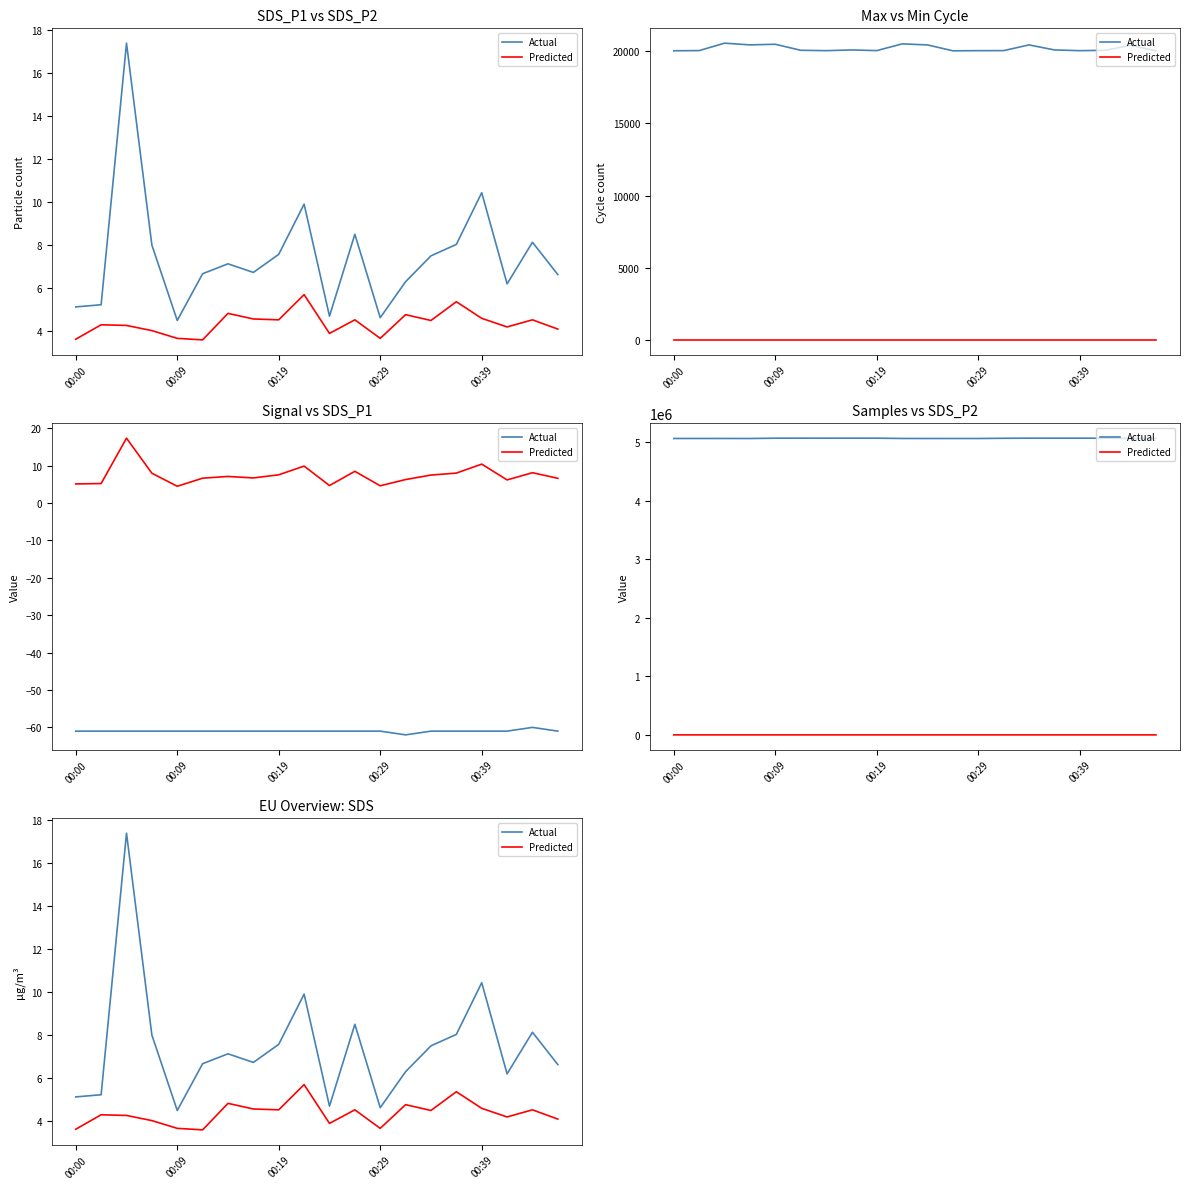

How many lines are shown in the chart?

2